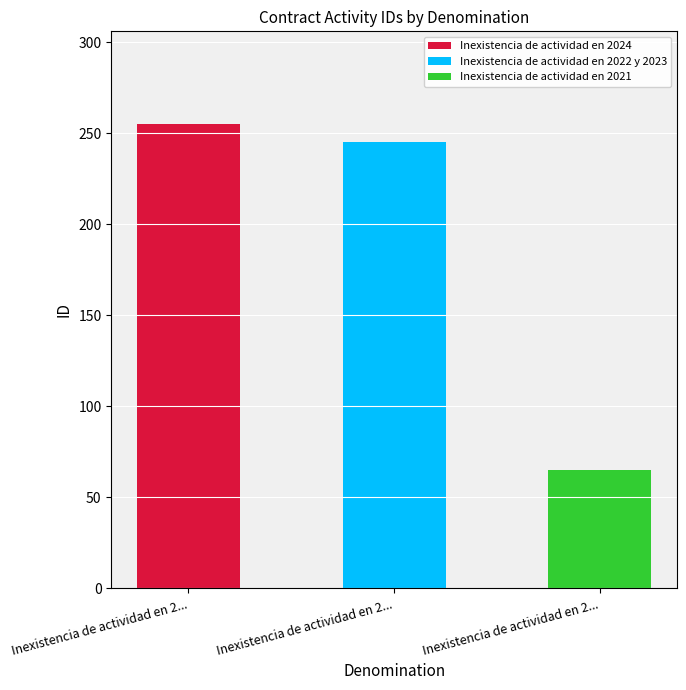

How many bars are there in total?

3